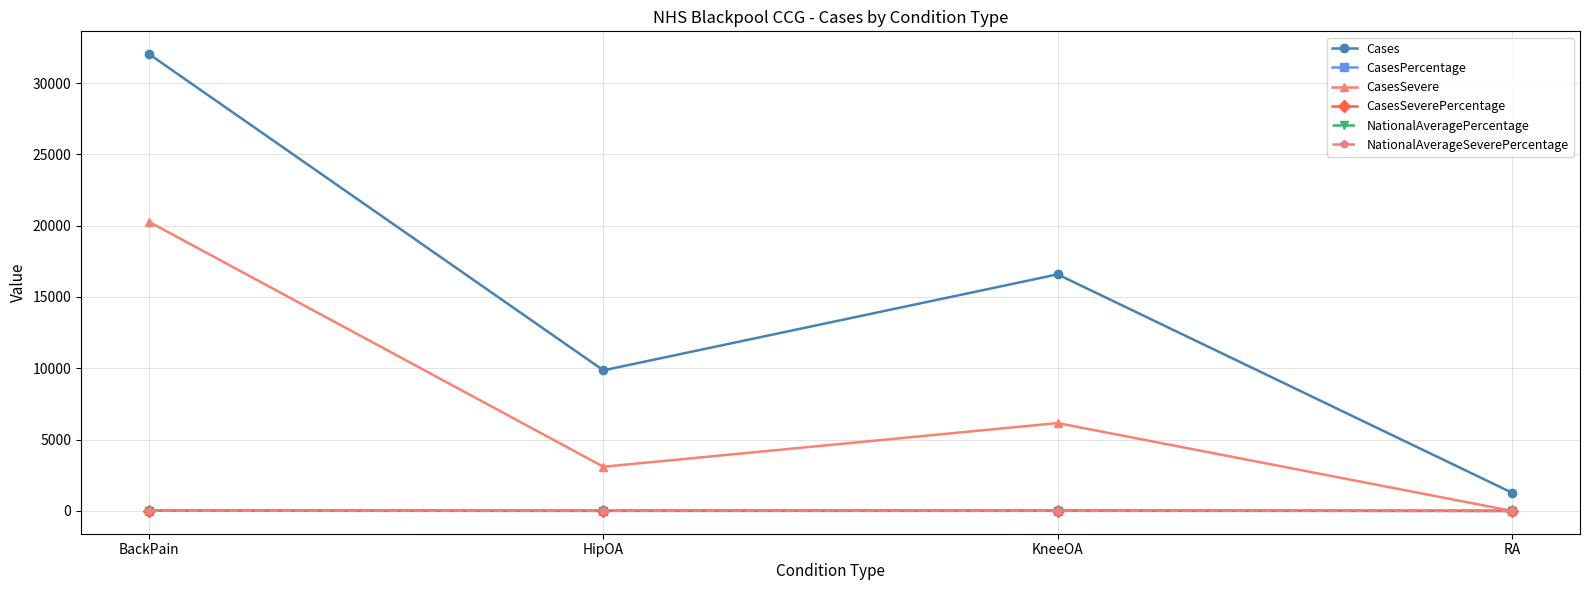

How many lines are shown in the chart?

6